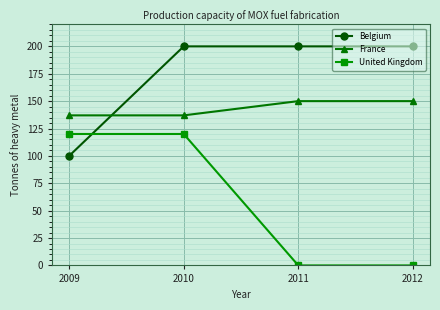

At how many categories does at least one series exceed 158?

3